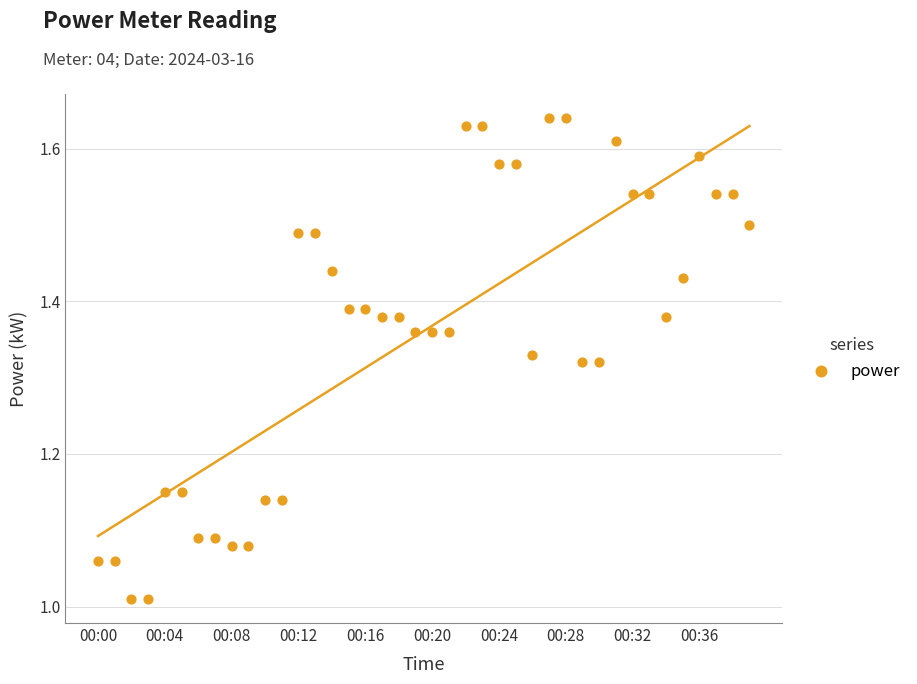

What is the range of Y values (max minus min)?

0.6